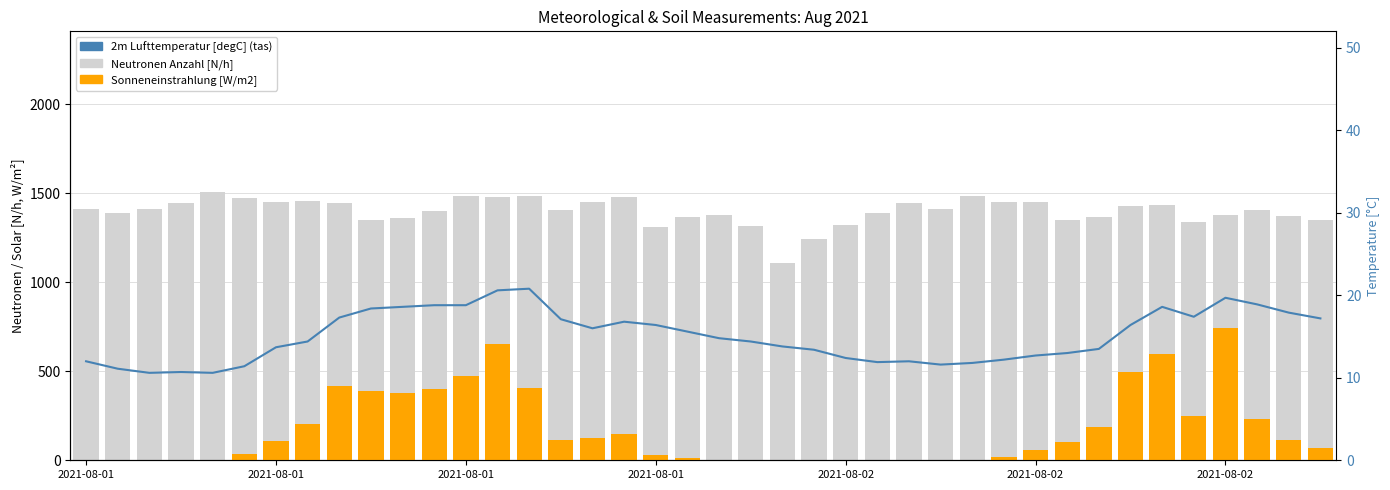

At which category is the sum across all series the highest?

13